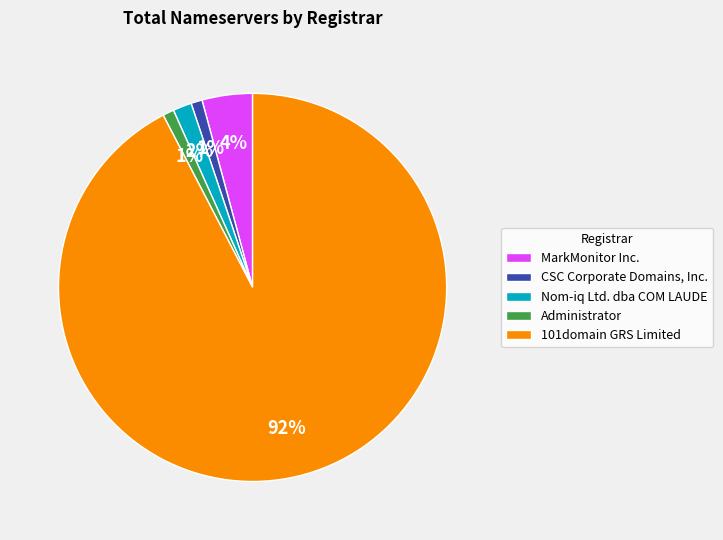

To the nearest percent, what is the average slice percentage?

20%